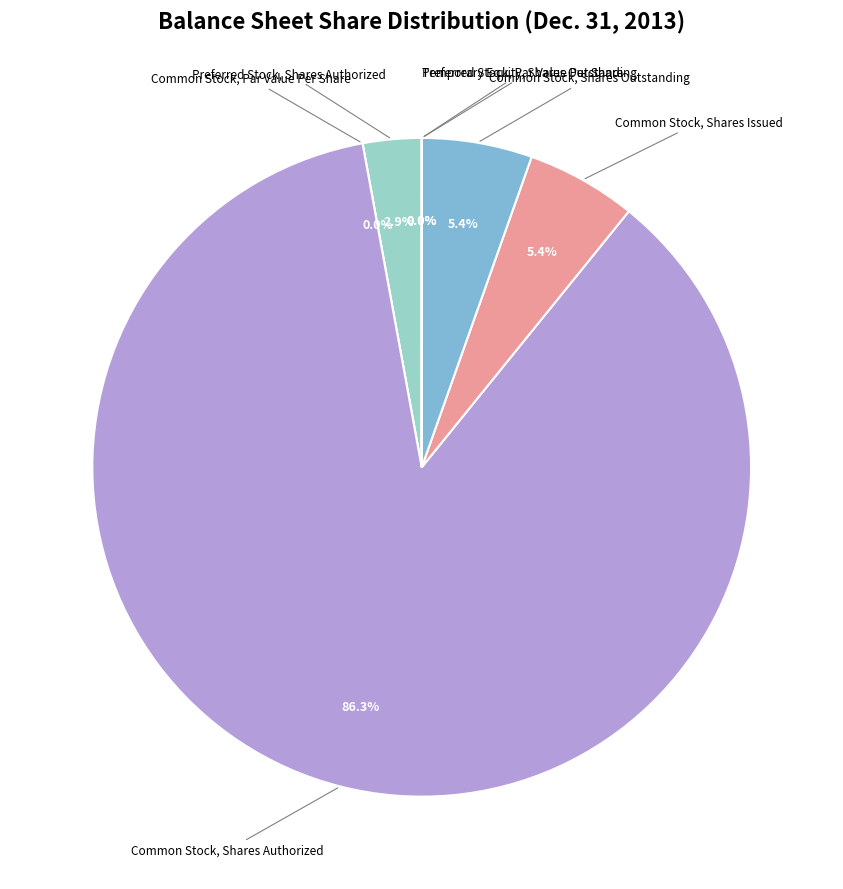

Count the number of slices in the pie.

7